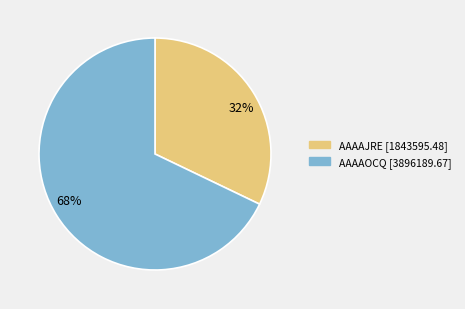

Rank the categories by value from highest to lowest.

68%, 32%